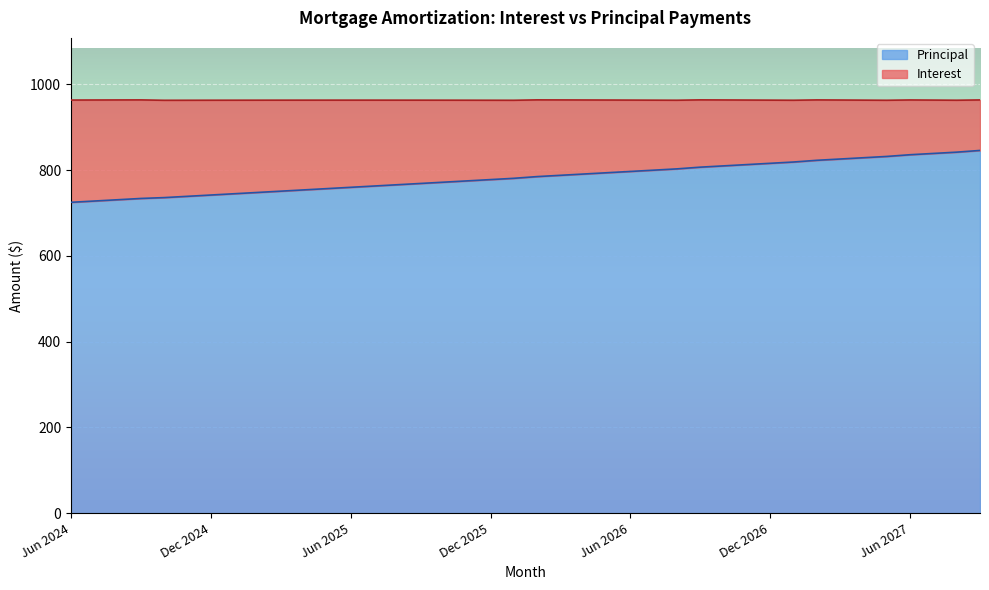

List the labels in order of value, largest first.

Sep 2027, Aug 2027, Jul 2027, Jun 2027, May 2027, Apr 2027, Mar 2027, Feb 2027, Jan 2027, Dec 2026, Nov 2026, Oct 2026, Sep 2026, Aug 2026, Jul 2026, Jun 2026, May 2026, Apr 2026, Mar 2026, Feb 2026, Jan 2026, Dec 2025, Nov 2025, Oct 2025, Sep 2025, Aug 2025, Jul 2025, Jun 2025, May 2025, Apr 2025, Mar 2025, Feb 2025, Jan 2025, Dec 2024, Nov 2024, Oct 2024, Sep 2024, Aug 2024, Jul 2024, Jun 2024